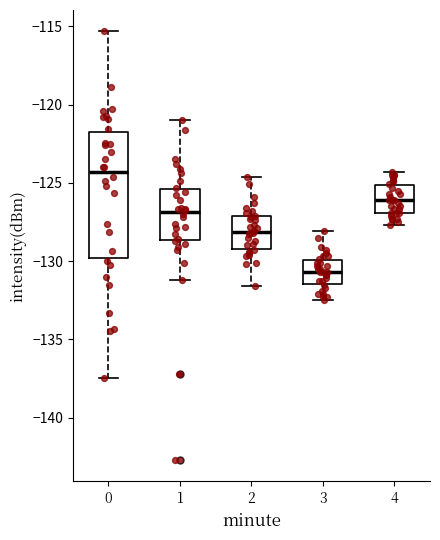

Where does the median line of the box at x = 1 sit on the y-axis? The values are not printed on the chart, so give them approximately, as read against the axis.

-127.0